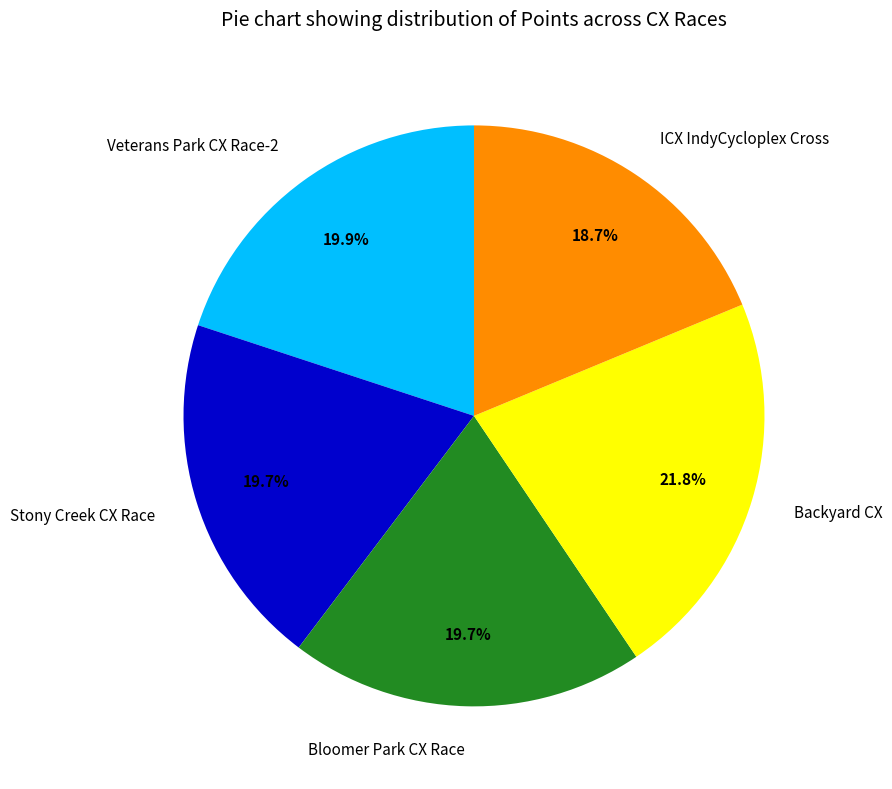

Which slice is the largest?

Backyard CX